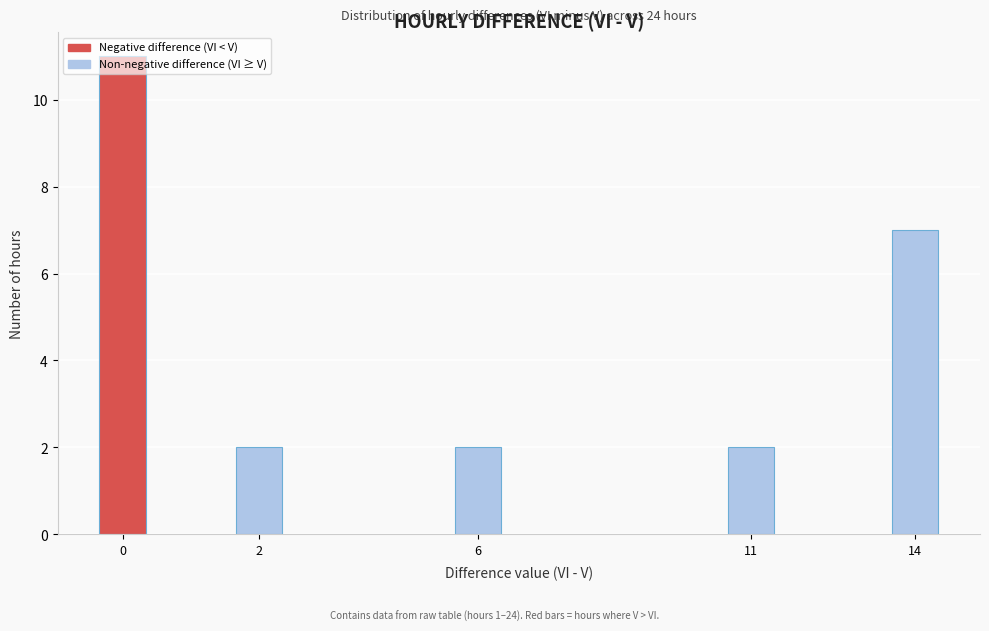

What is the sum of all values?

24